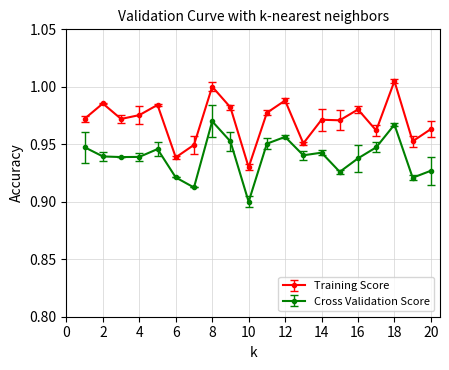

At how many categories does at least one series exceed 0?

20